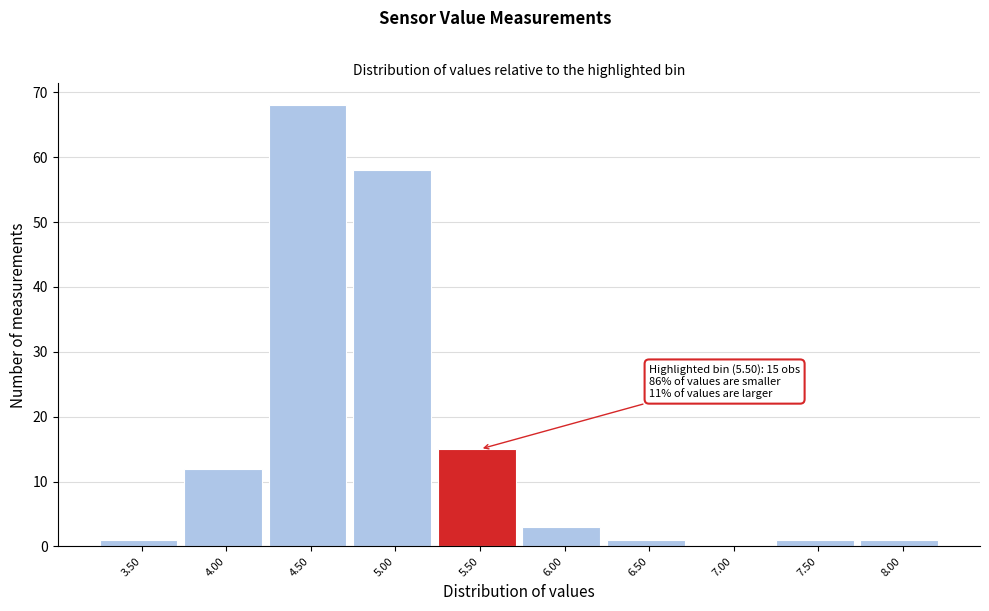

Reading left to right, what are all the values shown in this chart?

3.50=1	4.00=12	4.50=68	5.00=58	5.50=15	6.00=3	6.50=1	7.00=0	7.50=1	8.00=1